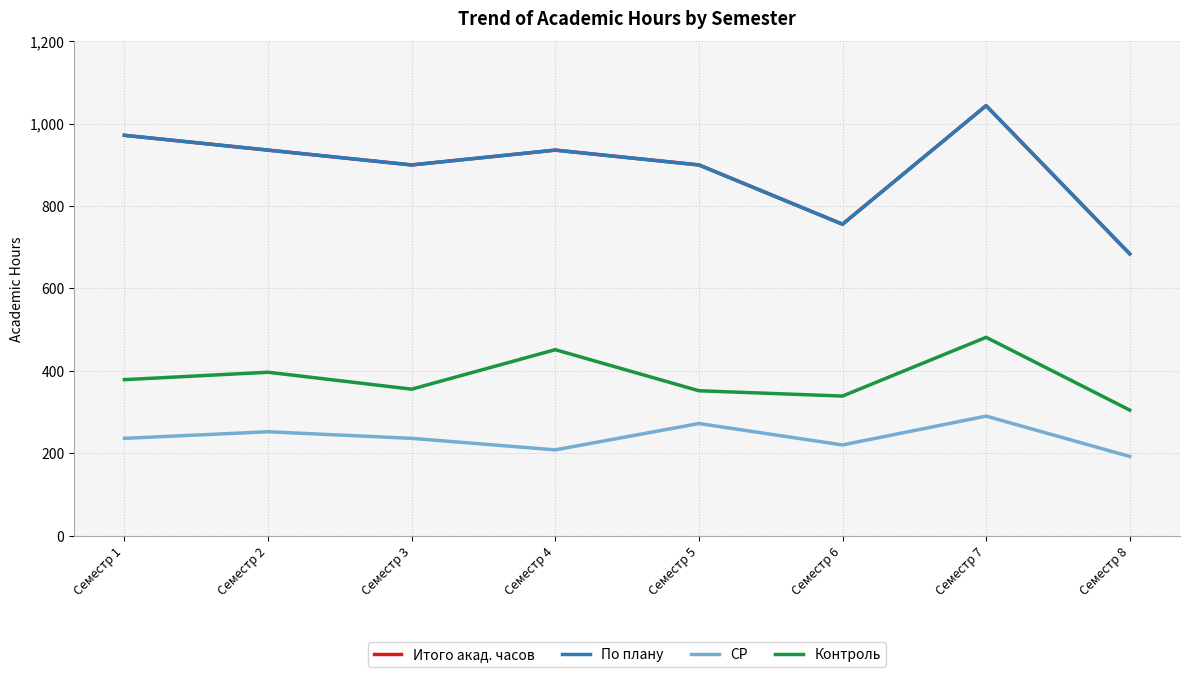

At which category does the chart reach its minimum across all series?

Семестр 8